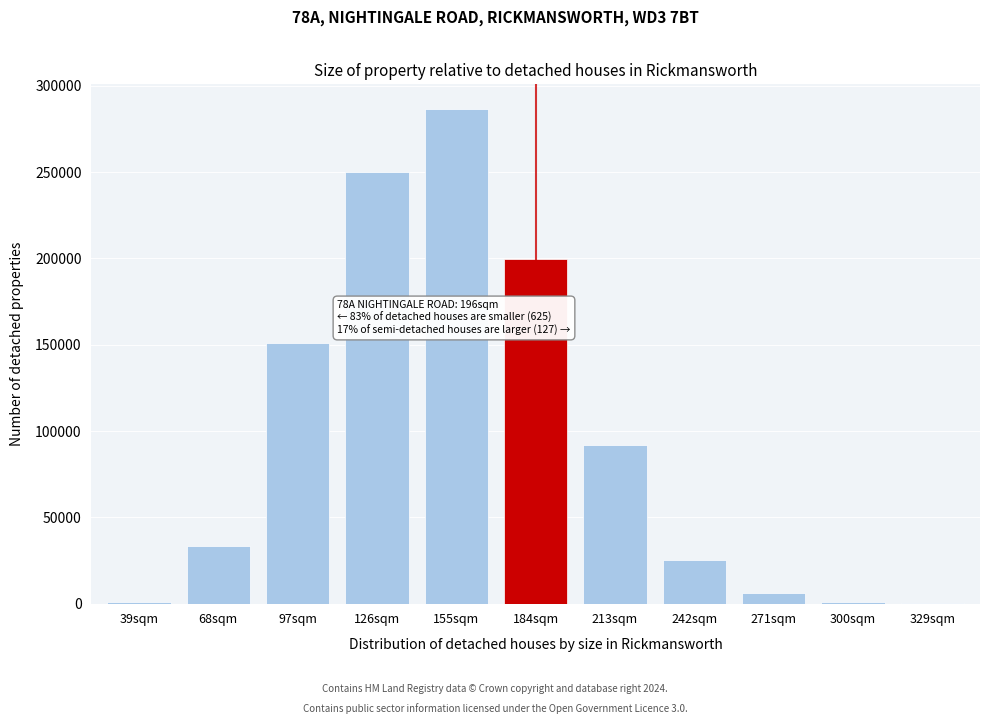

What is the maximum value shown in the chart?

286797